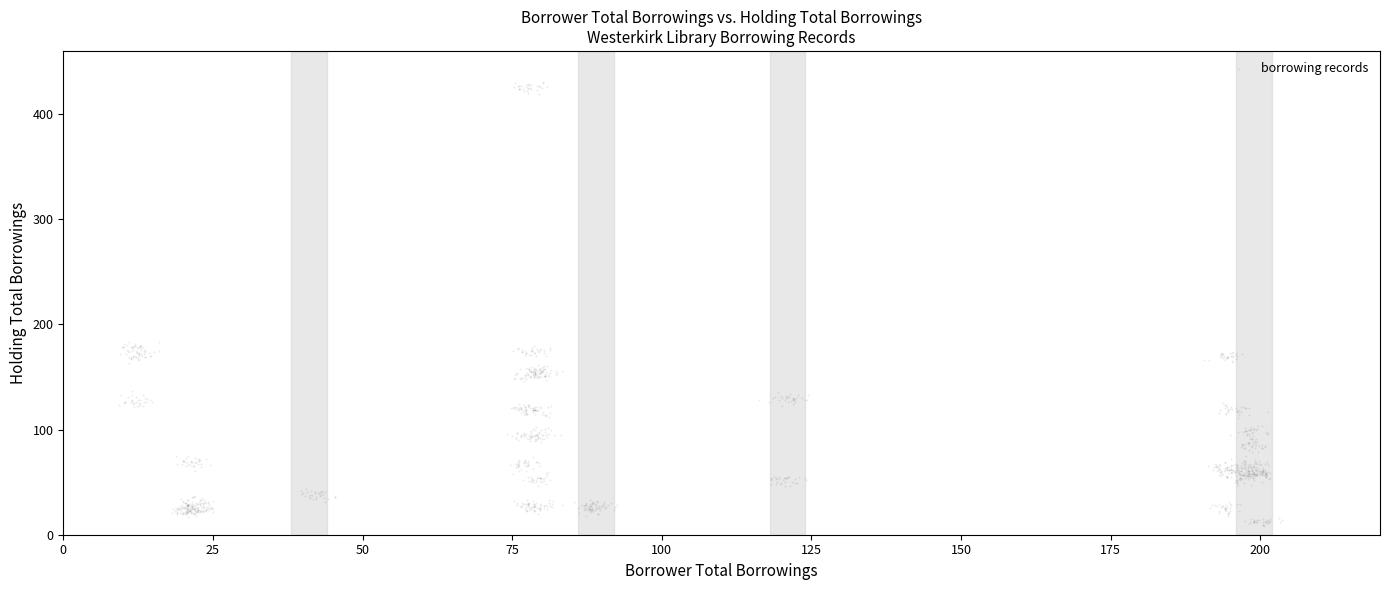

What is the range of Y values (max minus min)?

422.8